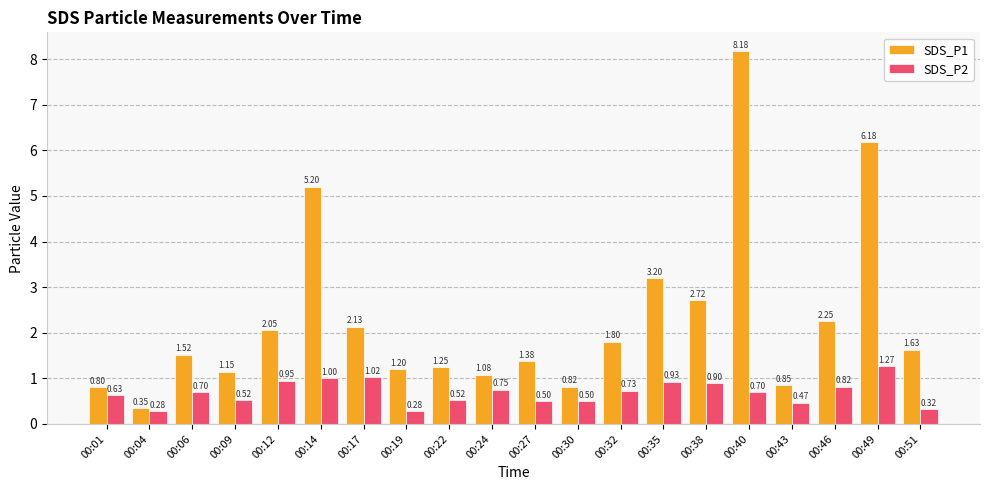

What is the difference between the maximum and second lowest values in the SDS_P1 series?

7.4